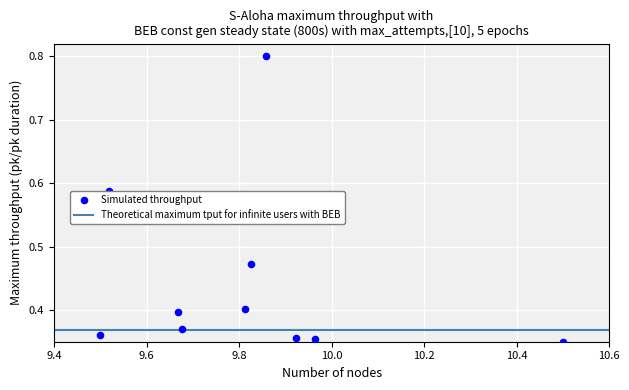

What is the range of X values (max minus min)?

1.0